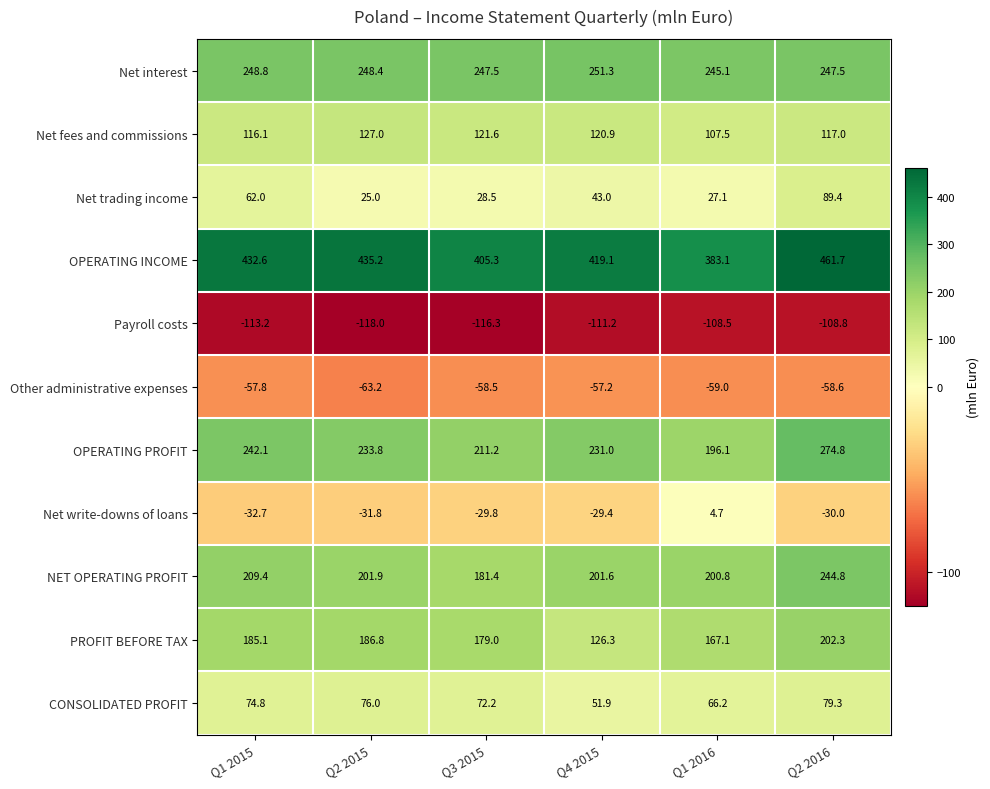

True or false: CONSOLIDATED PROFIT has a value of 44.3 at Q2 2015.

False